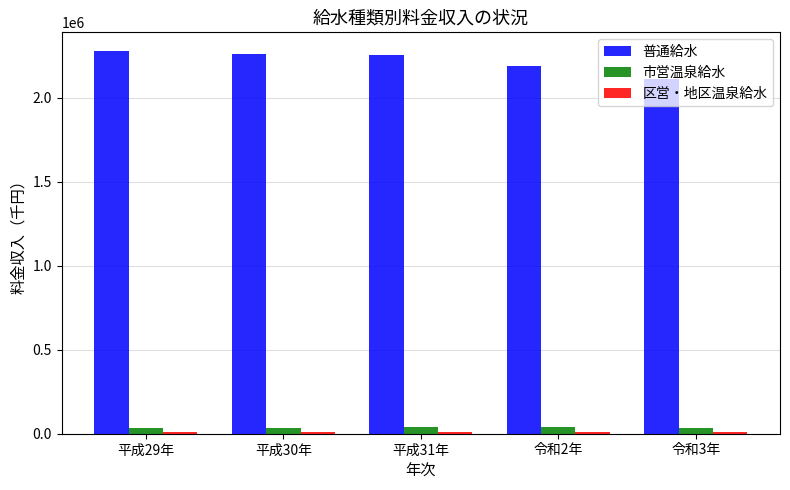

What is the greatest value displayed?

2276507